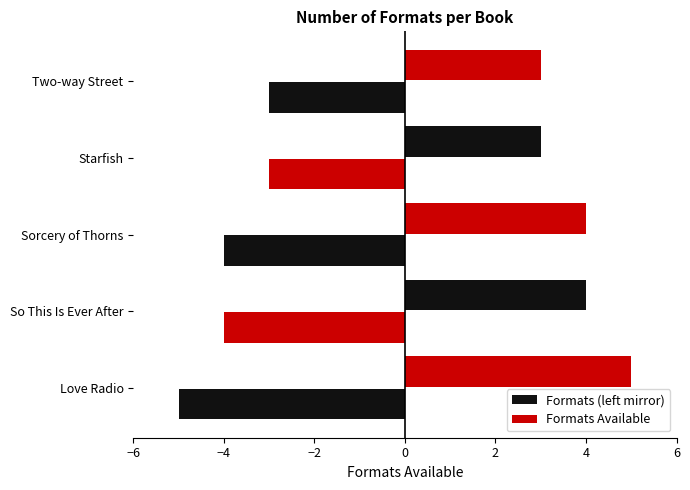

How many data points in Formats (left mirror) are above -4?

2